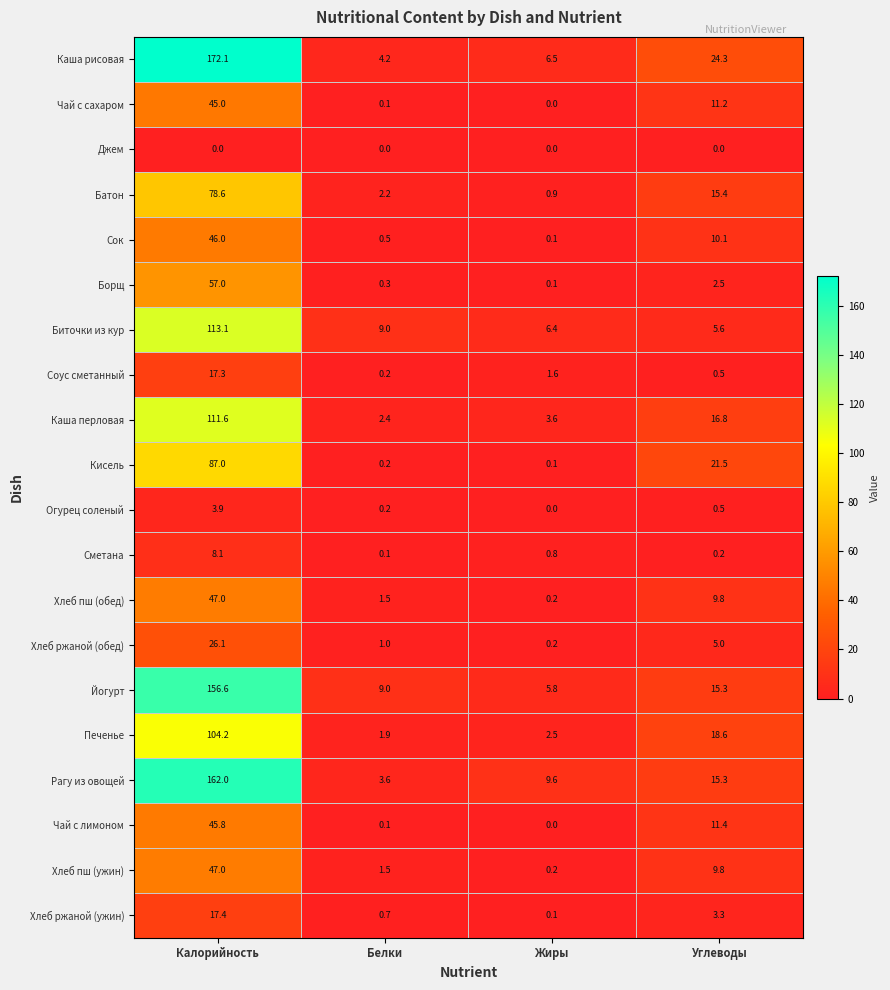

The value of Чай с лимоном at Калорийность is 45.8. True or false?

True